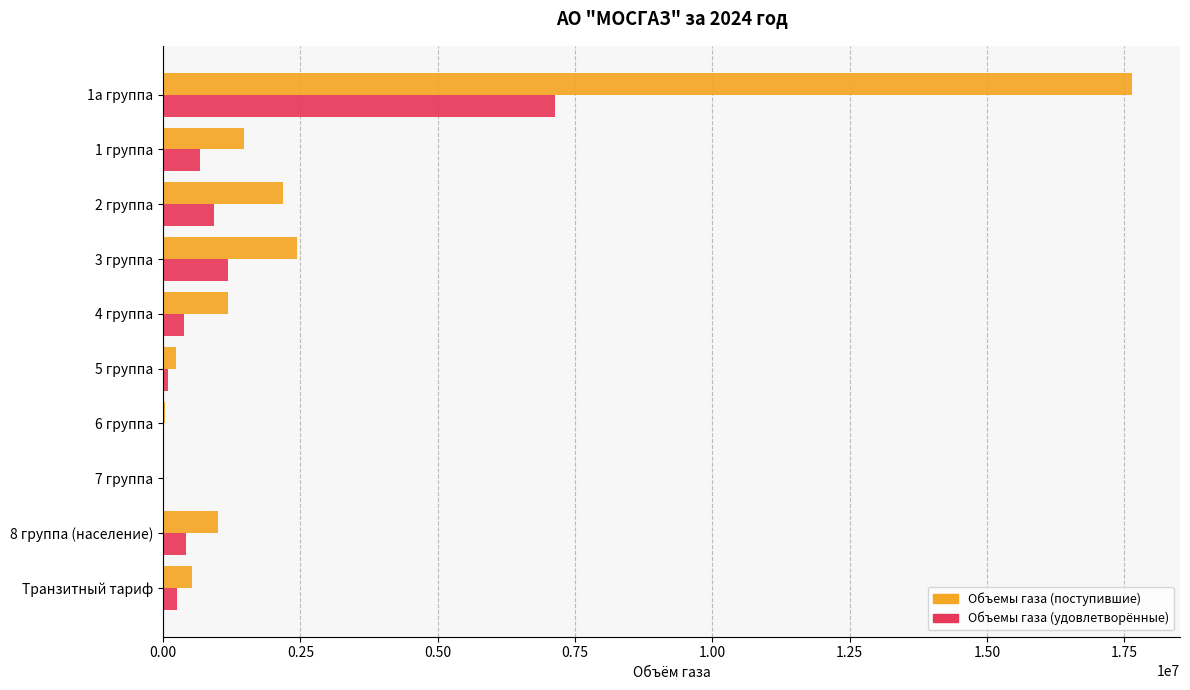

Between 4 группа and 7 группа, which series saw the biggest shift?

Объемы газа (поступившие)